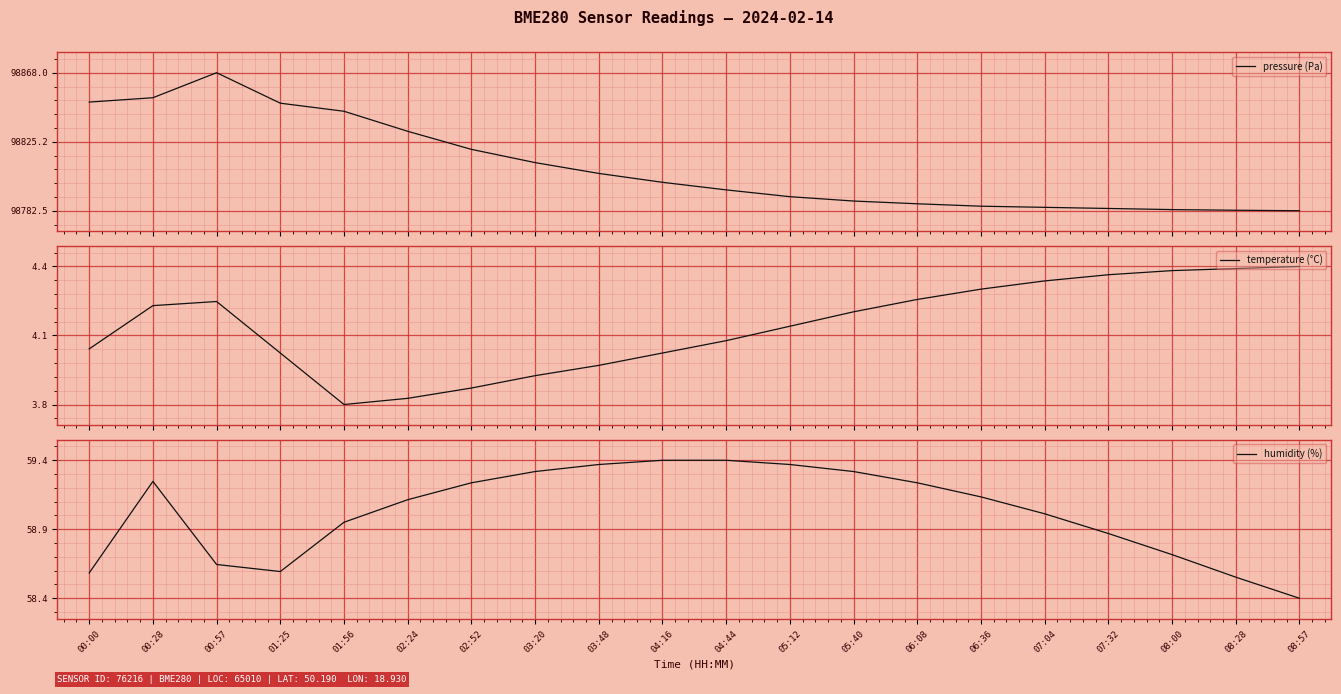

Is it true that pressure (Pa) equals 0.7 at 01:56?

True